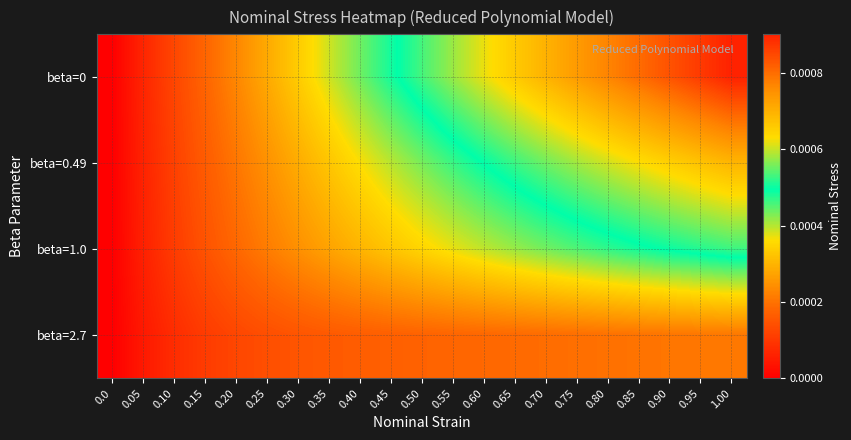

Rank the series by their average value, from lowest to highest.

beta=2.7, beta=1.0, beta=0.49, beta=0